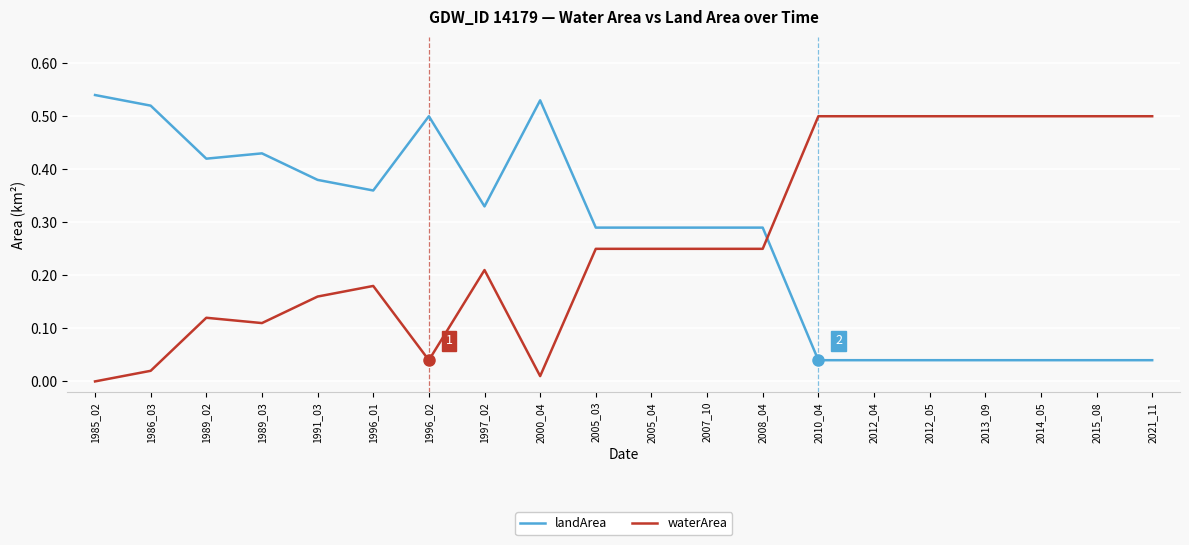

What are all the series names shown in the legend?

landArea, waterArea